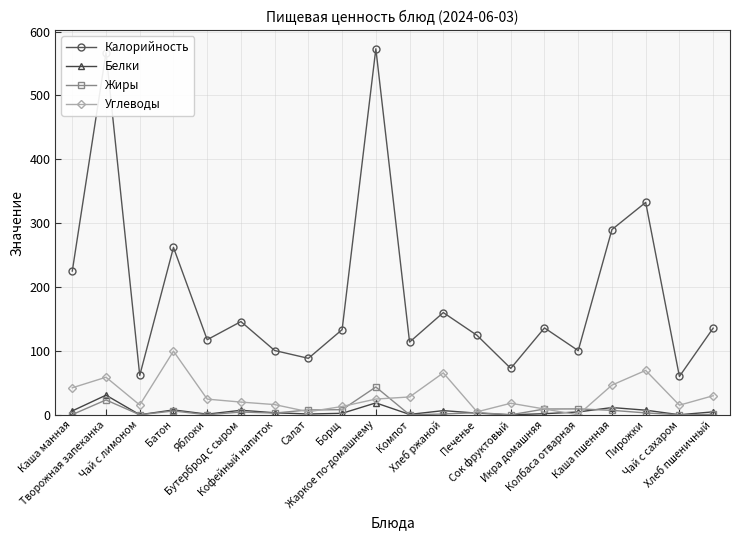

At which label does Углеводы first exceed 24?

Каша манная